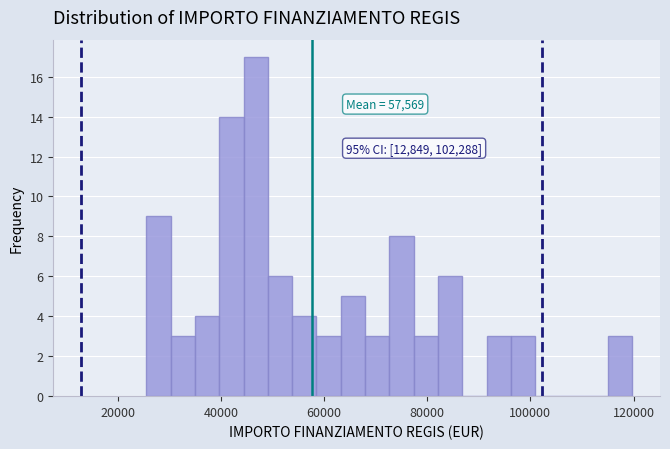

Read against the x-axis, roughly where is the centre of the tallest bar?

46000